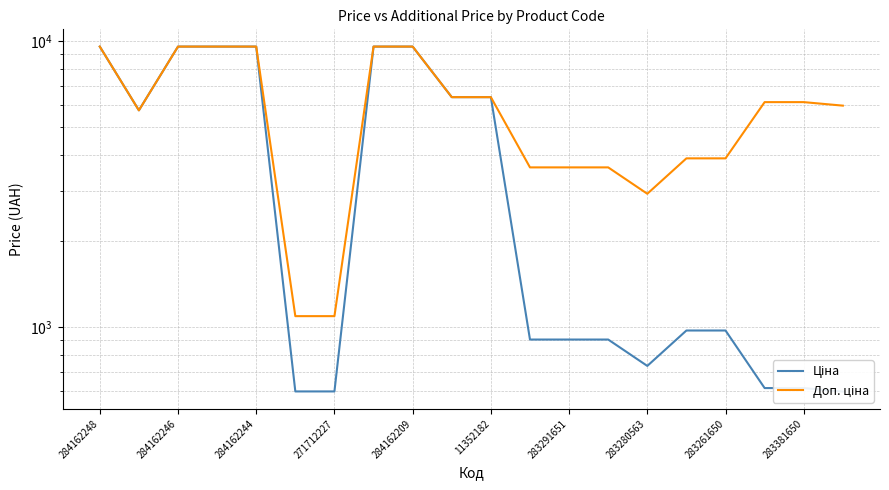

What is the greatest value displayed?

9585.4